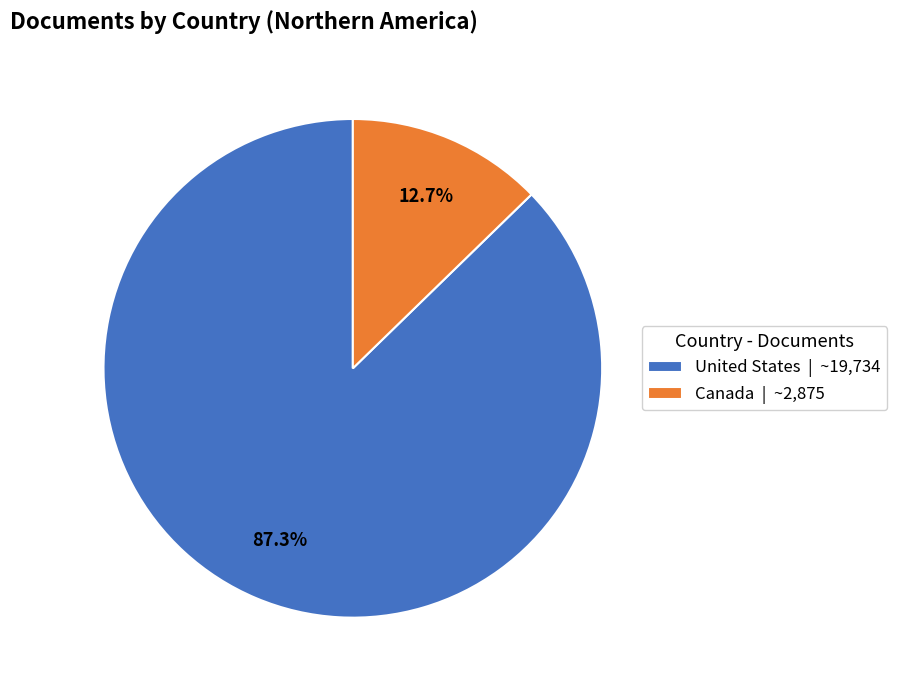

Is there a majority slice in this chart?

Yes